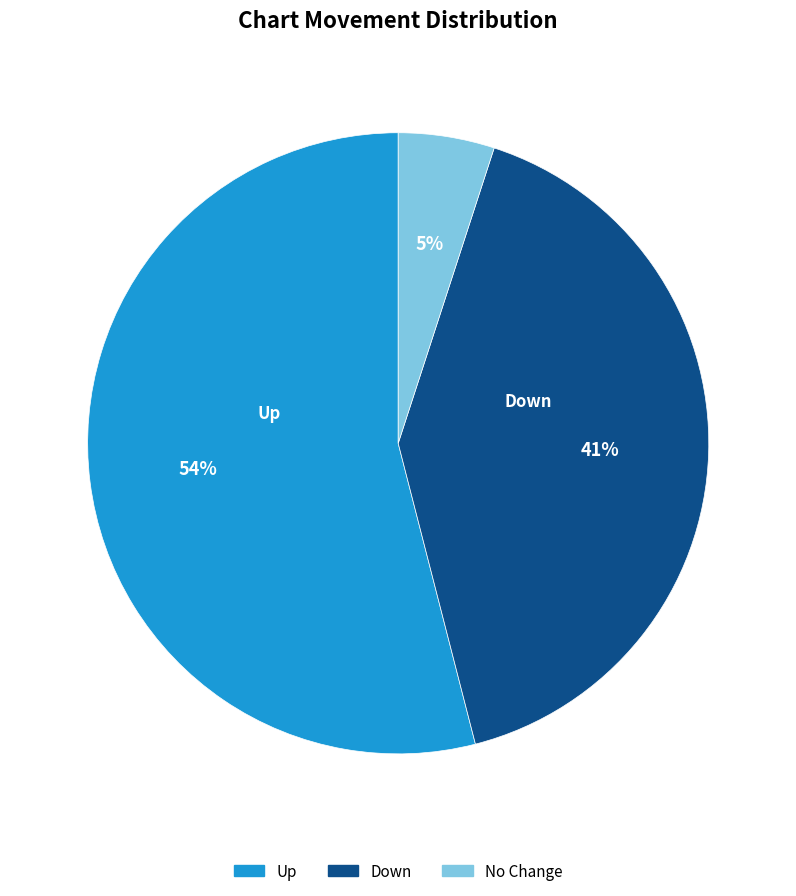

What is the largest slice in the pie chart?

Up